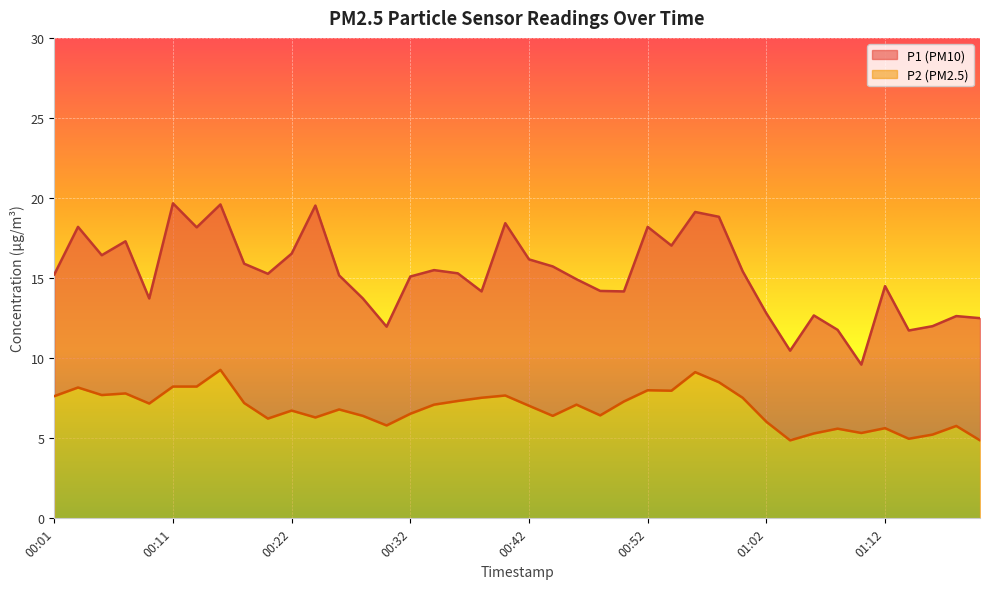

Which has a higher value, 00:42 or 00:50?

00:42